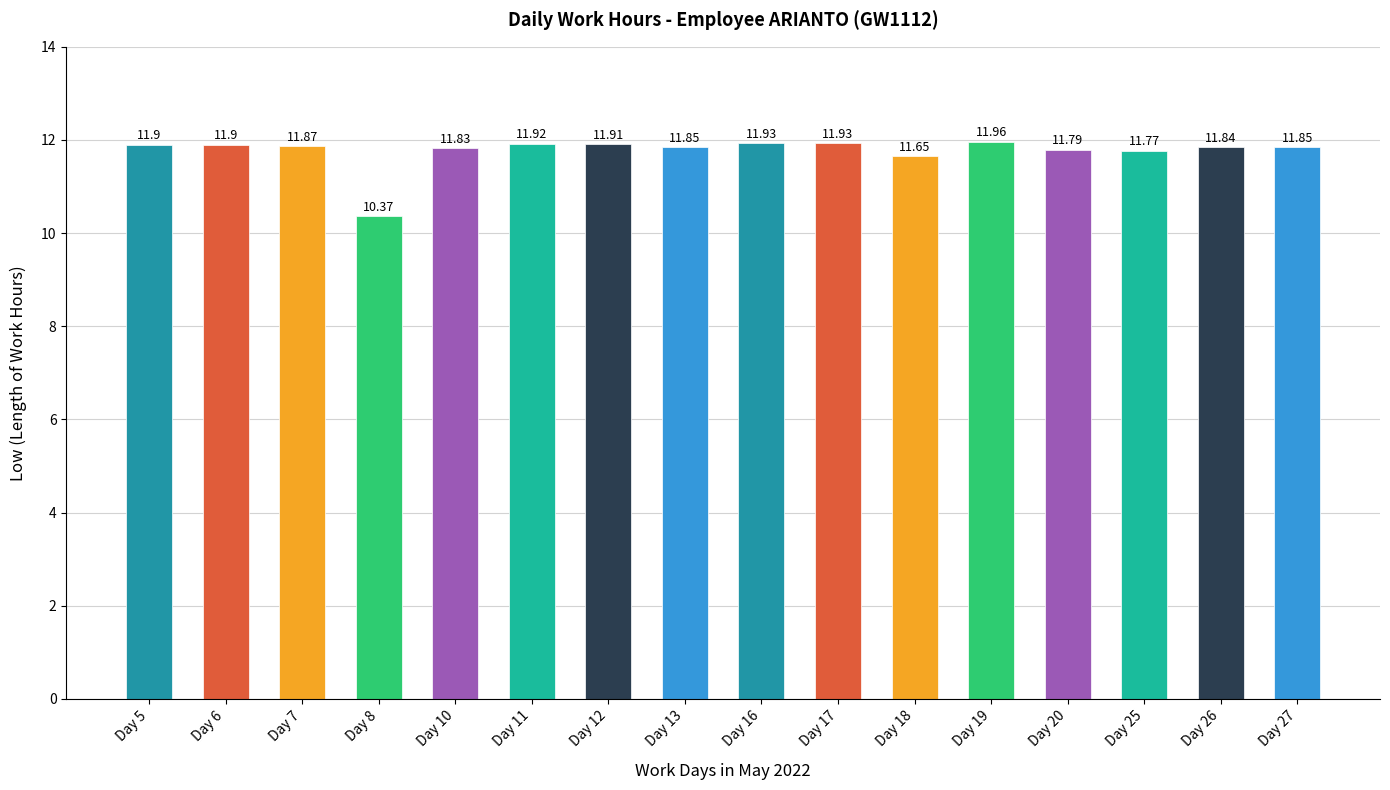

Are the bars grouped side by side (vs. stacked)?

No